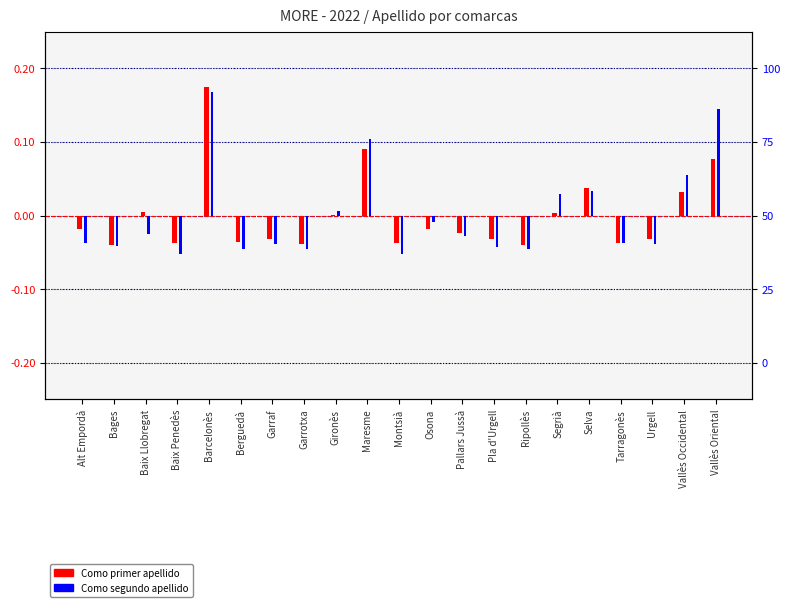

At which category is the sum across all series the highest?

Barcelonès